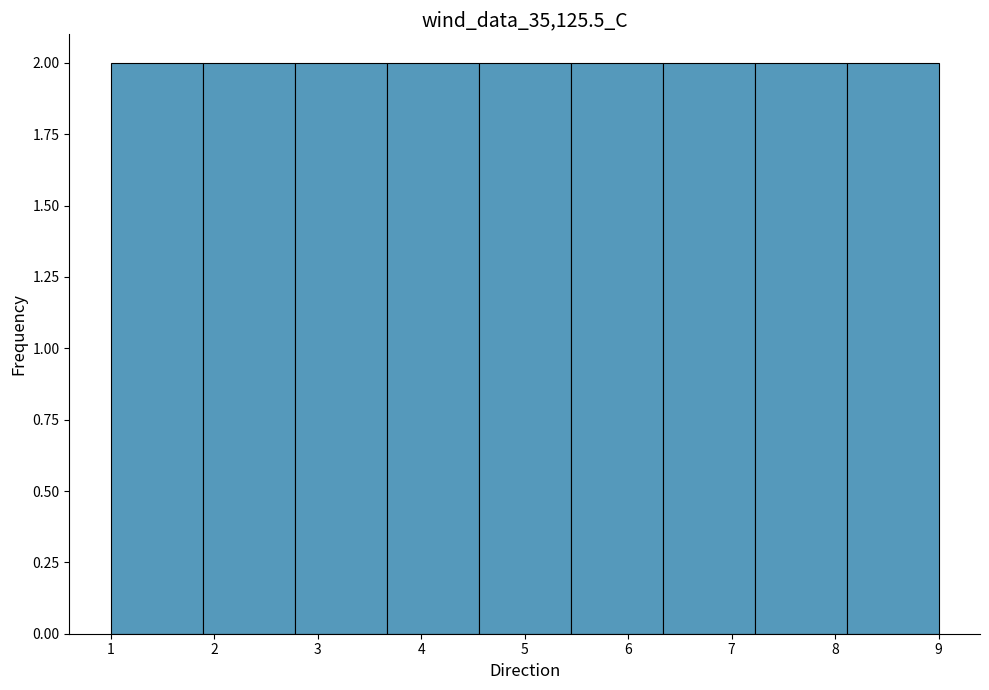

Reading left to right, list every bar in this chart as the range it spans on the x-axis followed by its height. Neither the bar edges nor the heights are printed on the chart, so give them approximately, as read against the axes.

1.0 to 1.9: 2
1.9 to 2.8: 2
2.8 to 3.7: 2
3.7 to 4.6: 2
4.6 to 5.4: 2
5.4 to 6.3: 2
6.3 to 7.2: 2
7.2 to 8.1: 2
8.1 to 9.0: 2